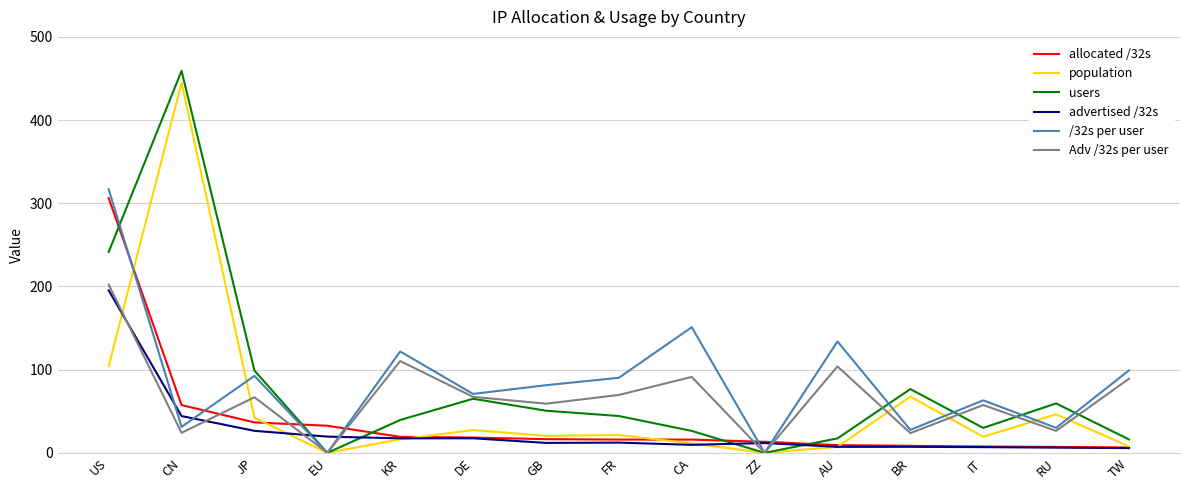

What is the difference between the maximum and minimum values in the users series?

459.2